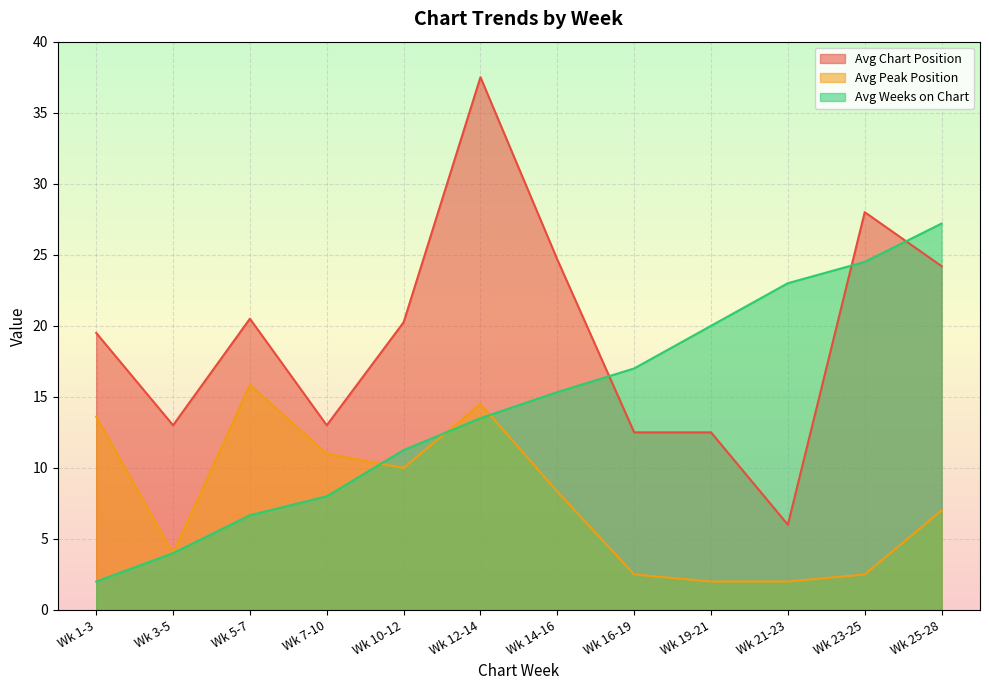

In Avg Peak Position, how many points are lower than both neighbors (excluding endpoints)?

1